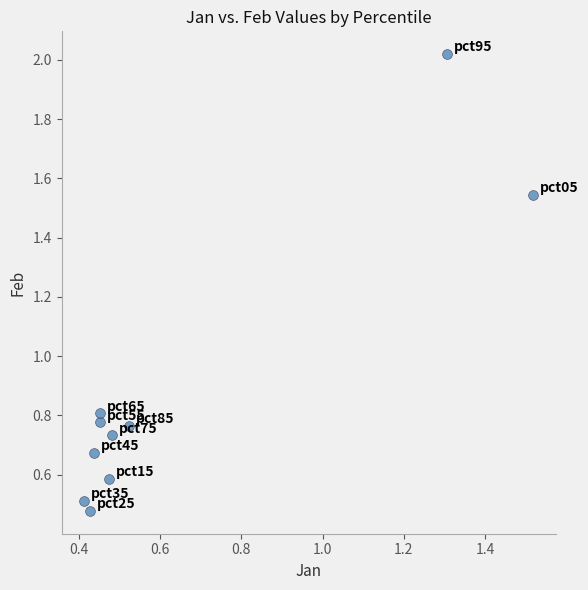

What is the average Y value?

0.9